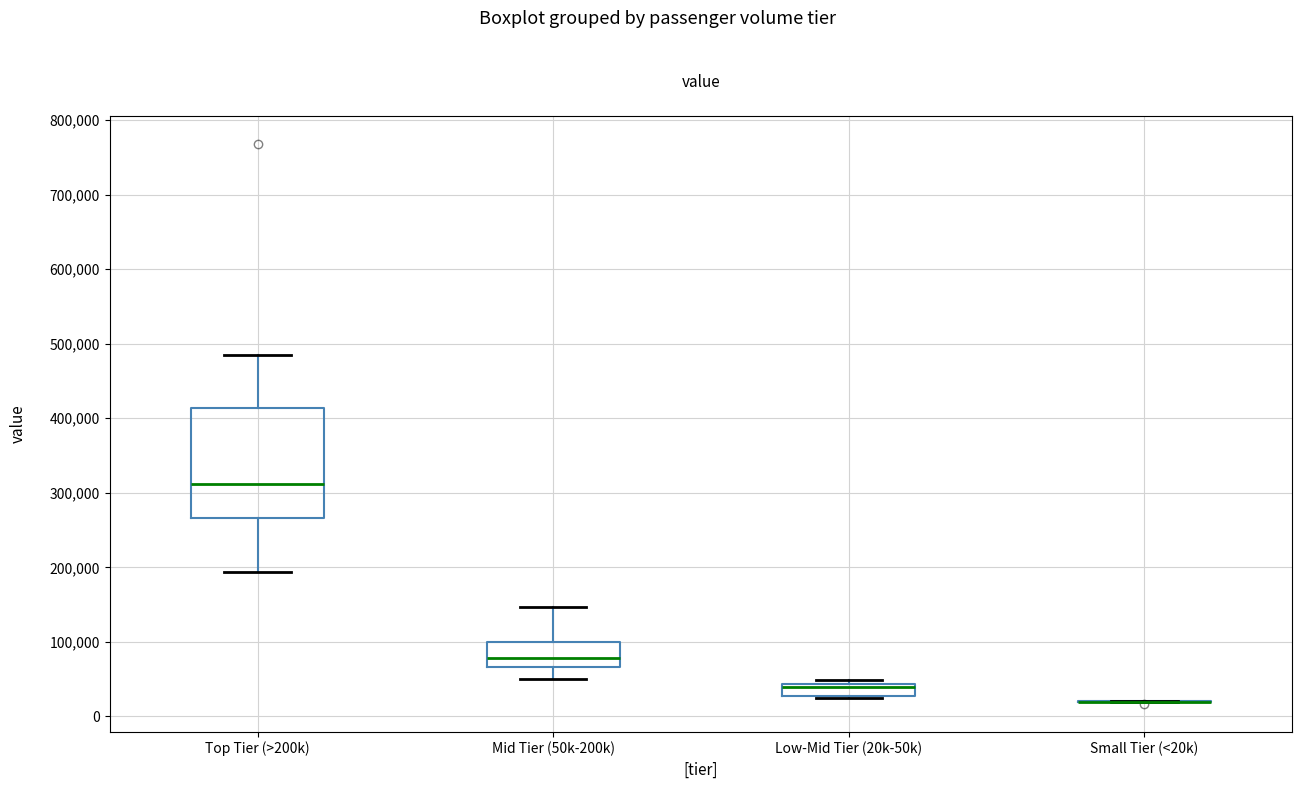

Reading left to right, transcribe this box plot: for each box, give where its median line is, the range the box spans, and where its two whiskers end, as read against the y-axis. The values are not printed on the chart, so give them approximately, as read against the axis.

Top Tier (>200k): median 310000, box 270000 to 410000, whiskers 190000 to 490000
Mid Tier (50k-200k): median 80000, box 70000 to 100000, whiskers 50000 to 150000
Low-Mid Tier (20k-50k): median 40000 (drawn on the box's upper edge), box 30000 to 40000, whiskers 20000 to 50000
Small Tier (<20k): box collapsed to a line at 20000, whiskers 20000 to 20000